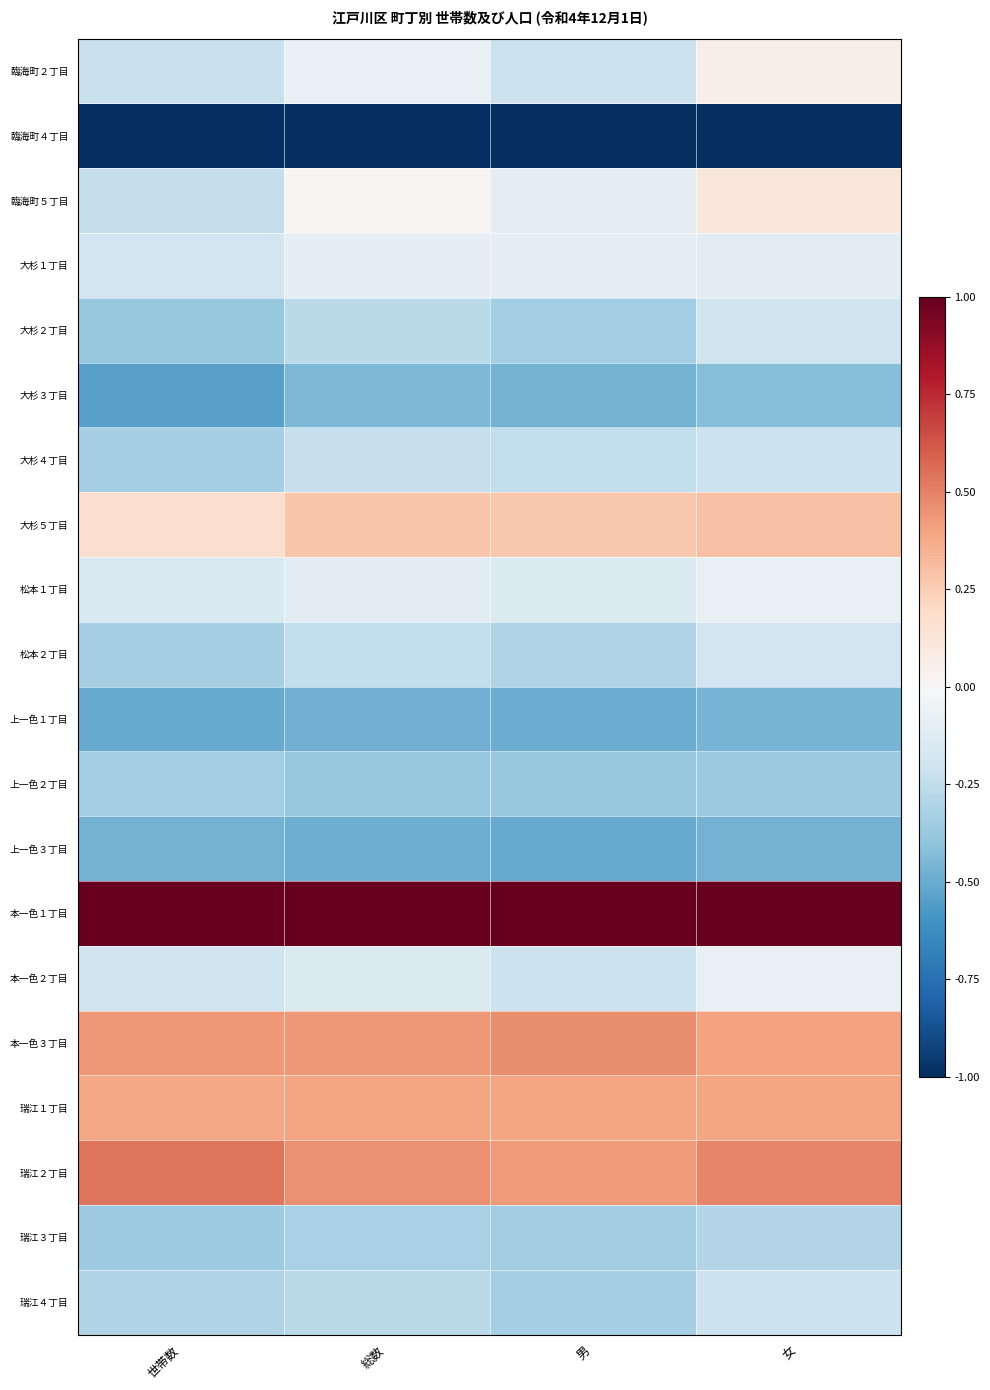

At which category does the chart reach its peak across all series?

世帯数